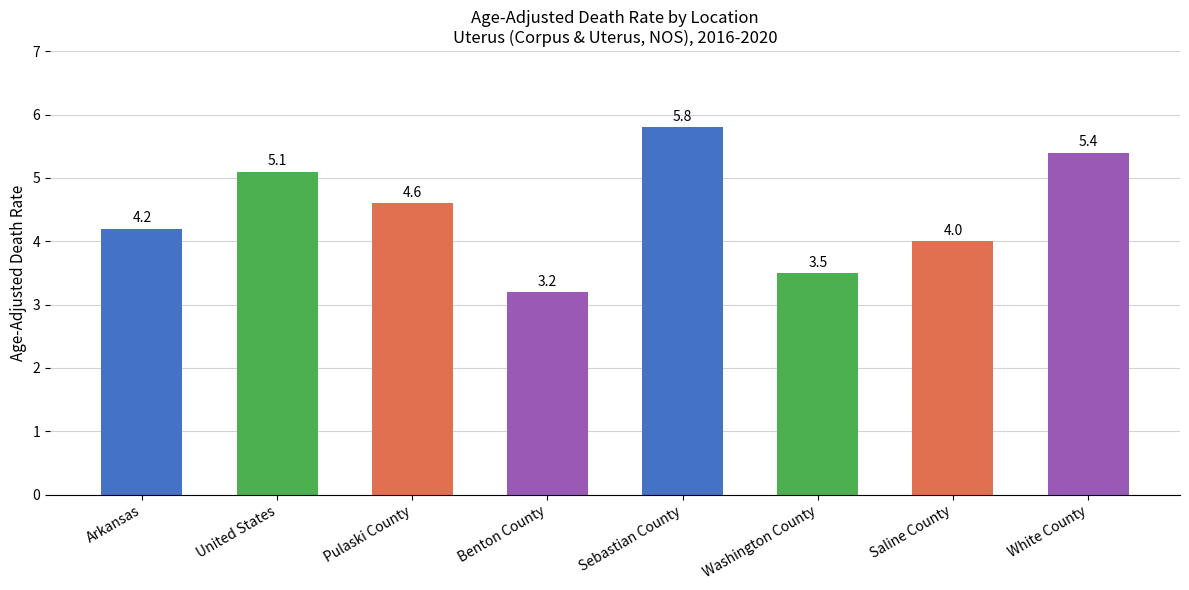

List the labels in order of value, smallest first.

Benton County, Washington County, Saline County, Arkansas, Pulaski County, United States, White County, Sebastian County